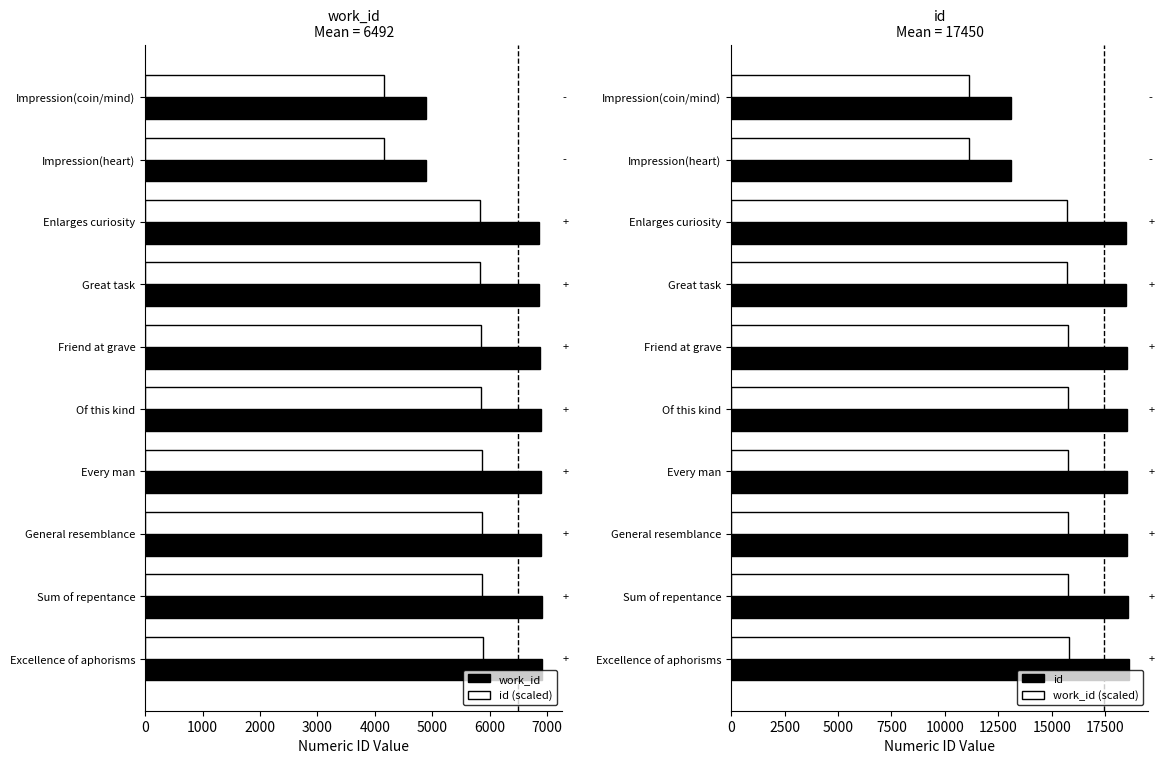

Rank the series by their maximum value, from highest to lowest.

id, work_id (scaled), work_id, id (scaled)